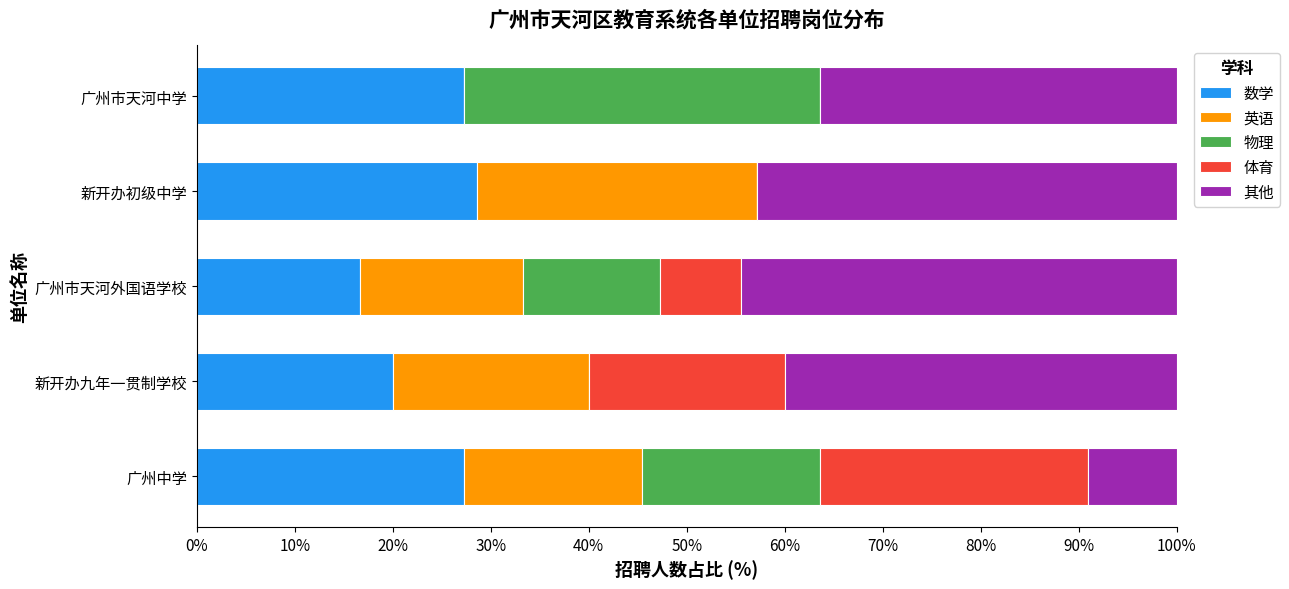

What are all the series names shown in the legend?

数学, 英语, 物理, 体育, 其他